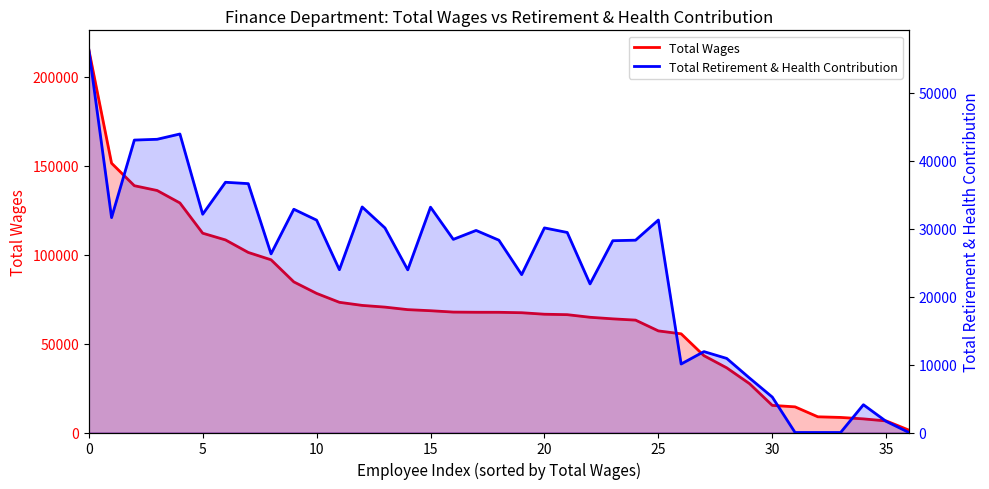

What is the total value across all series at 29?

35490